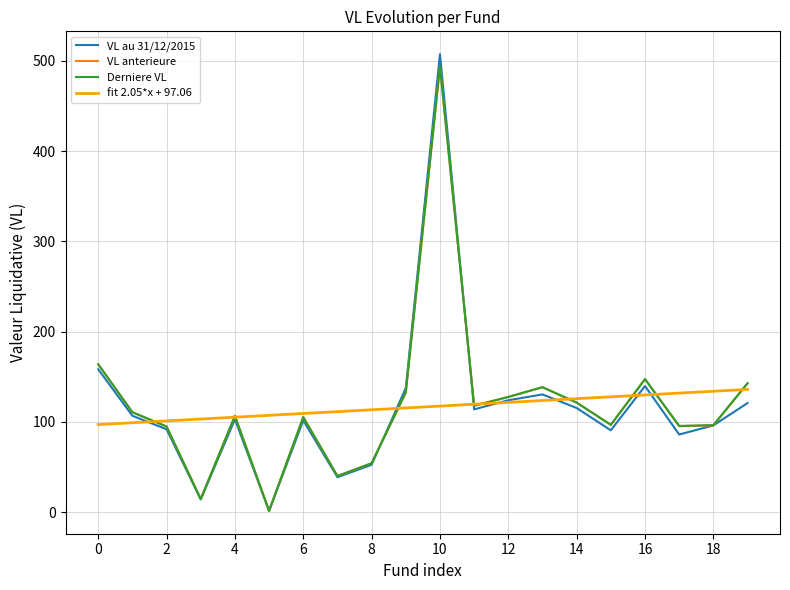

What is the maximum value shown in the chart?

507.5